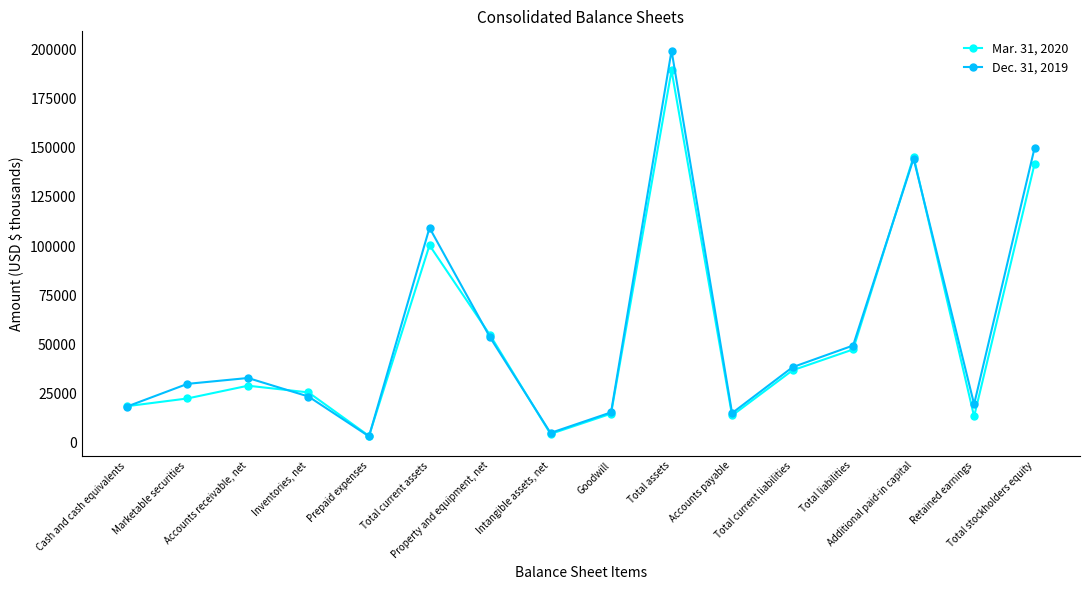

Rank the series by their average value, from lowest to highest.

Mar. 31, 2020, Dec. 31, 2019